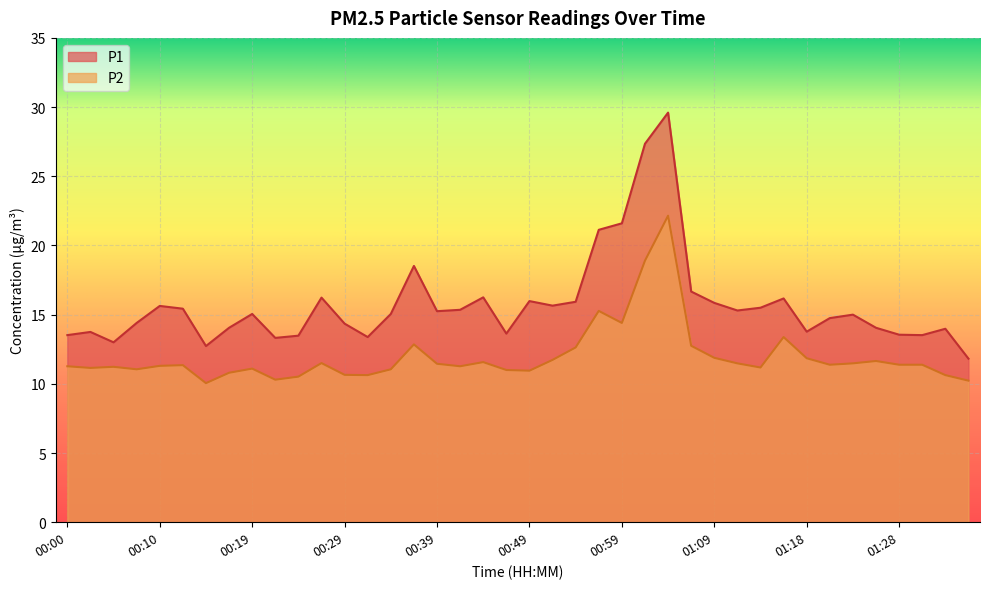

Which series has the largest total across all categories?

P1